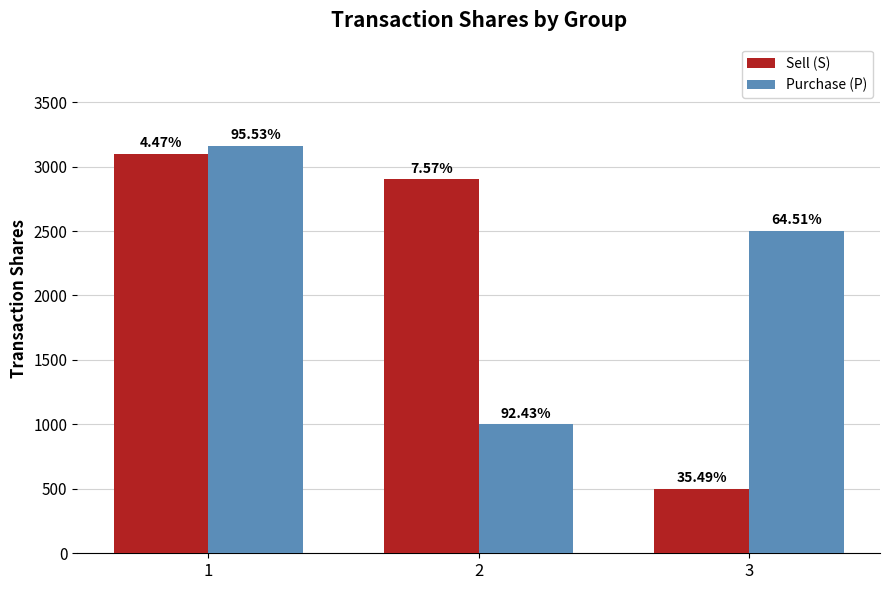

How many bars are there in total?

6